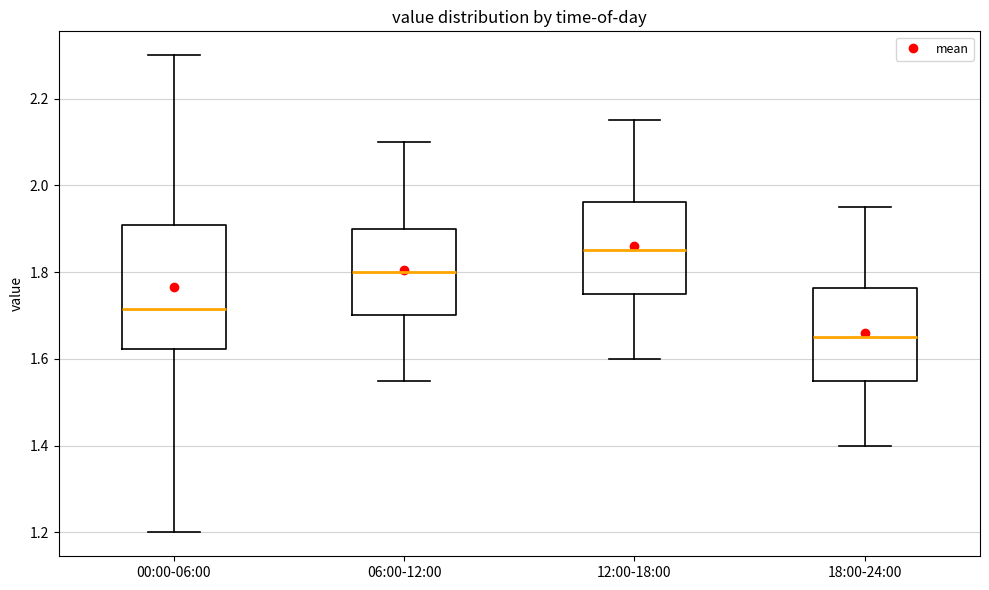

Where does the median line of the box for 06:00-12:00 sit on the y-axis? The values are not printed on the chart, so give them approximately, as read against the axis.

1.80